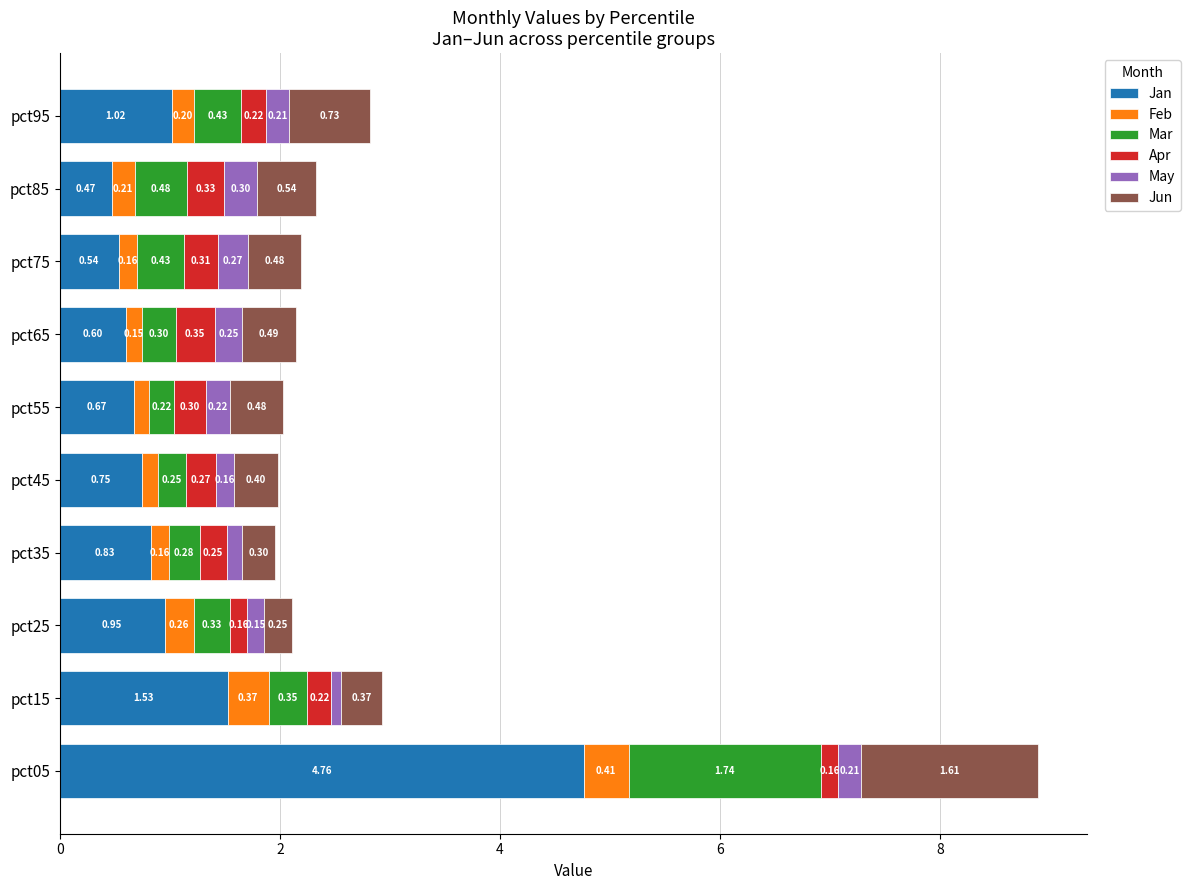

What are all the series names shown in the legend?

Jan, Feb, Mar, Apr, May, Jun